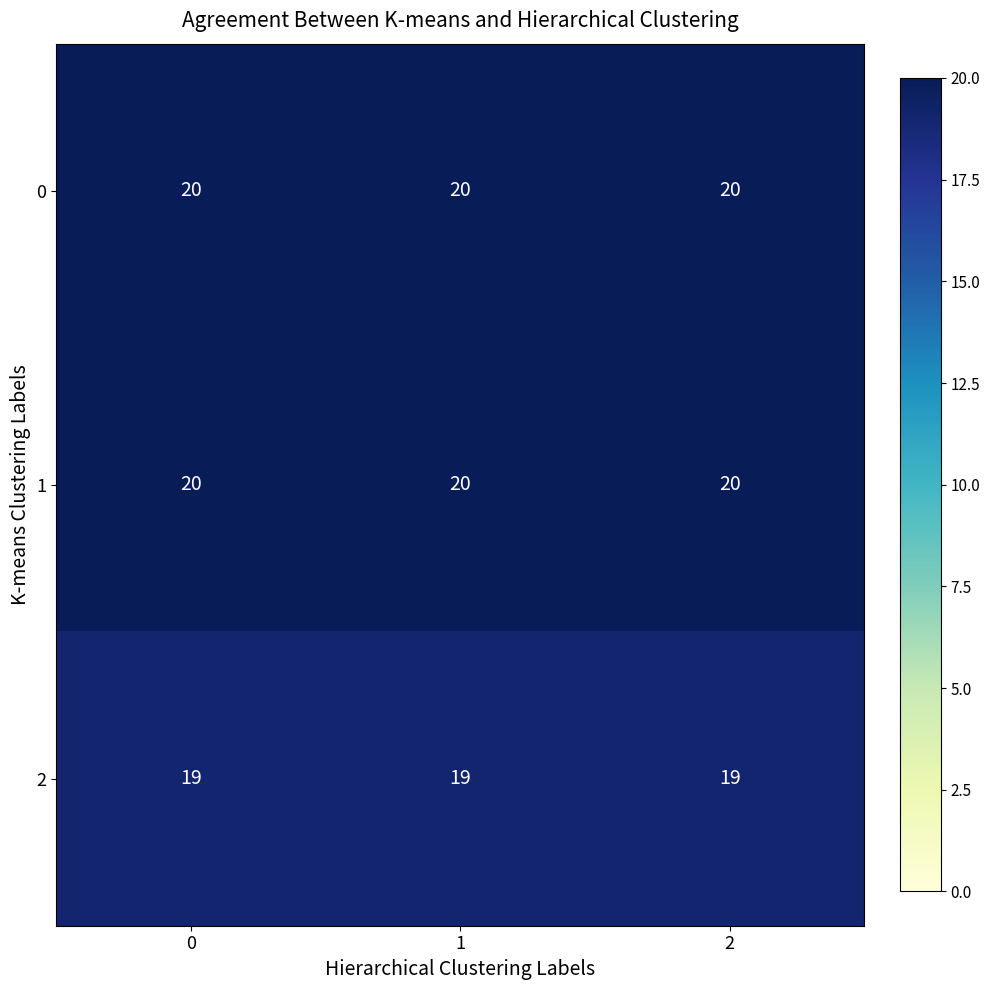

How many data points does each series have?

3